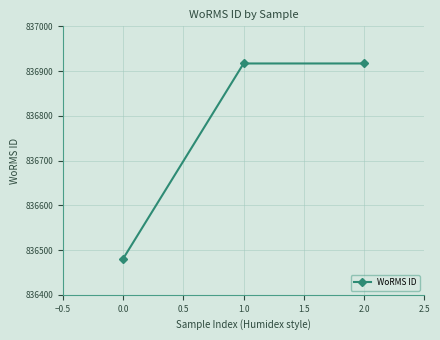

The value at 1.0 is 499126. True or false?

False